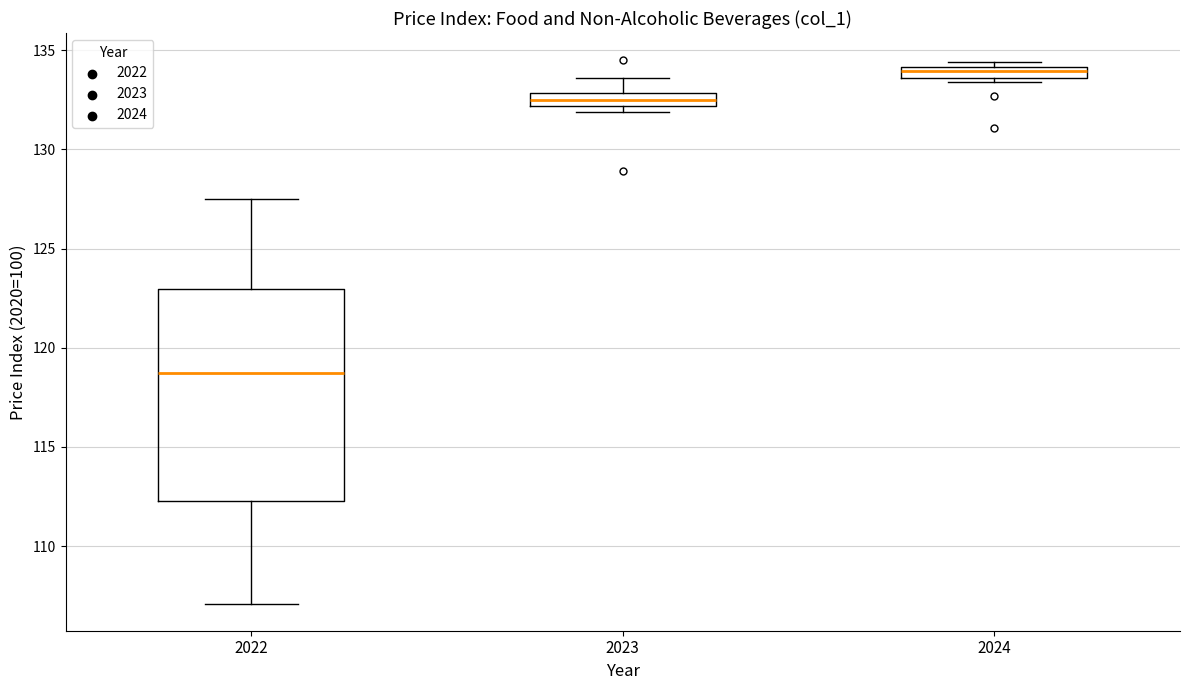

Which box has the highest median line?

2024